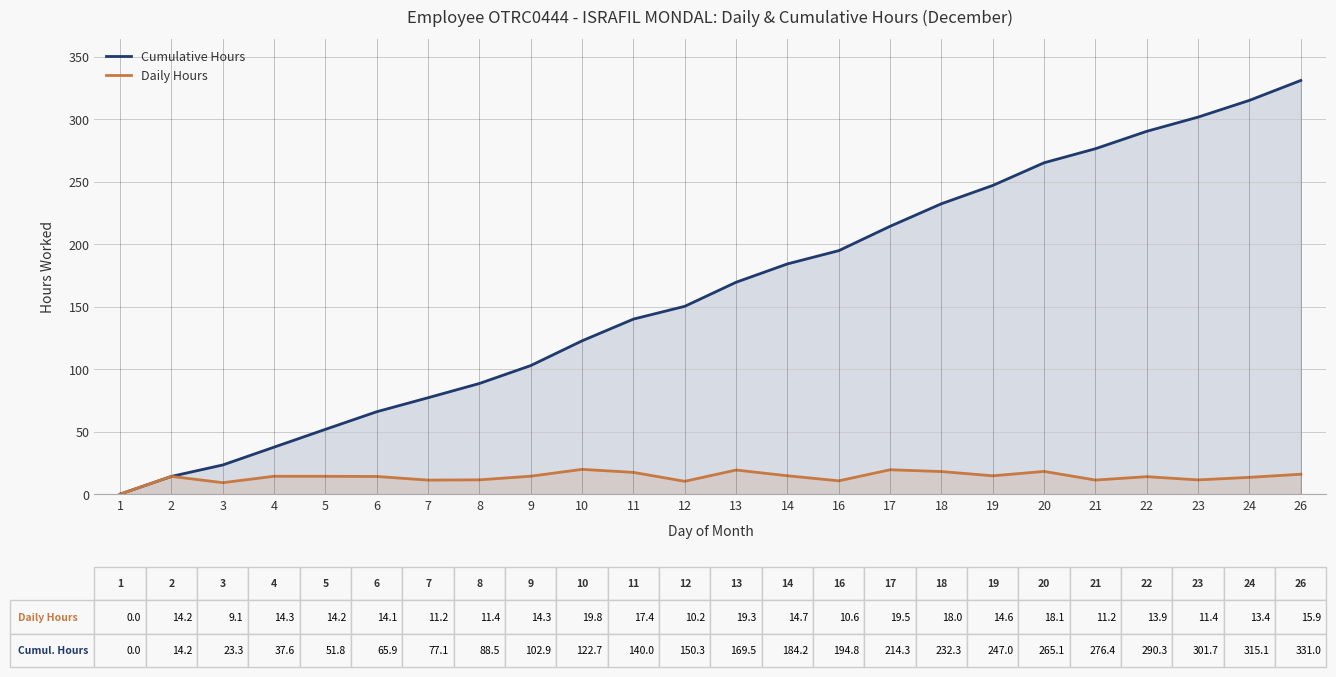

Which has a higher value, 23 or 12?

23